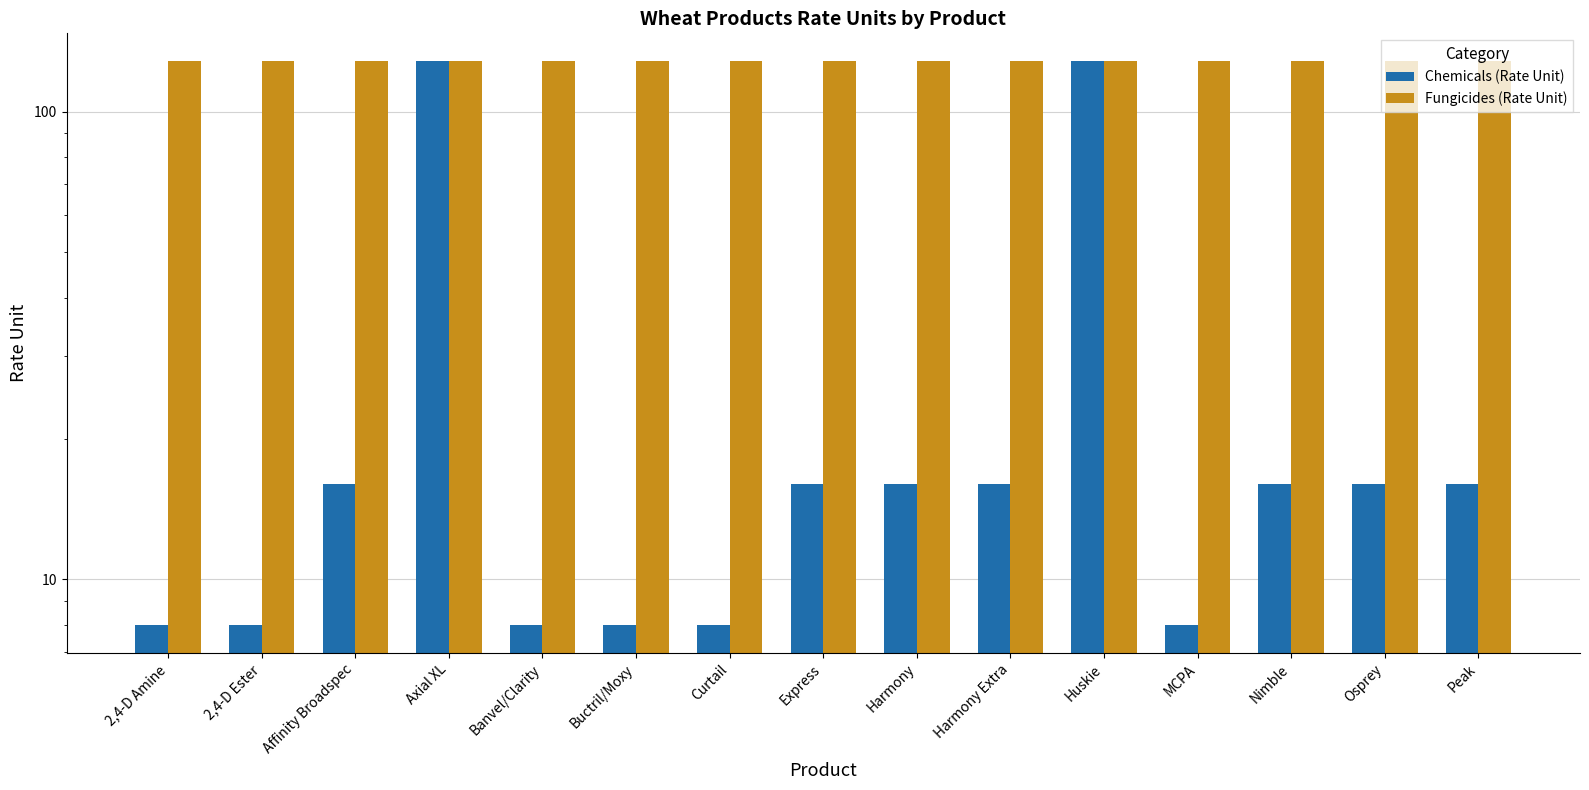

What is the difference between the highest and lowest values at Harmony?

112